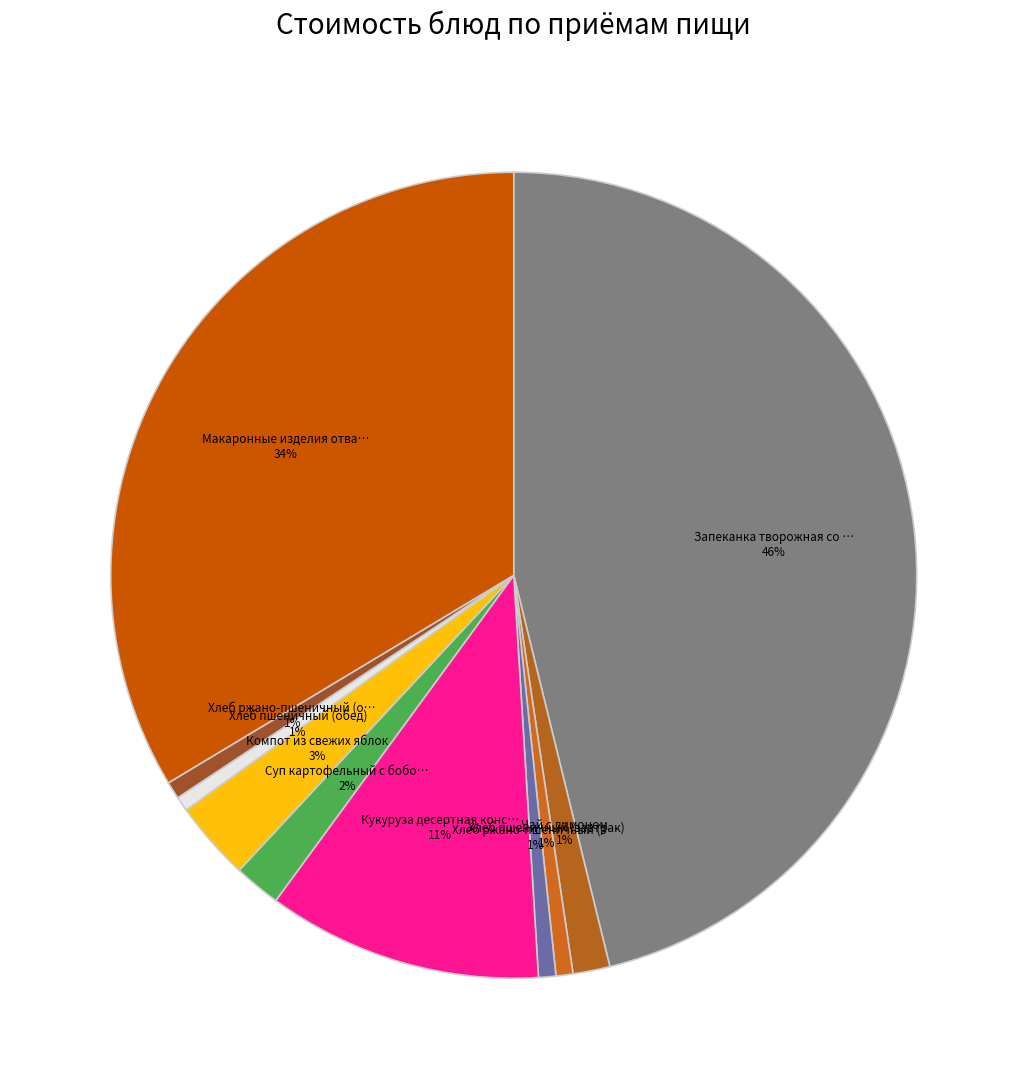

How many segments does this pie chart have?

10